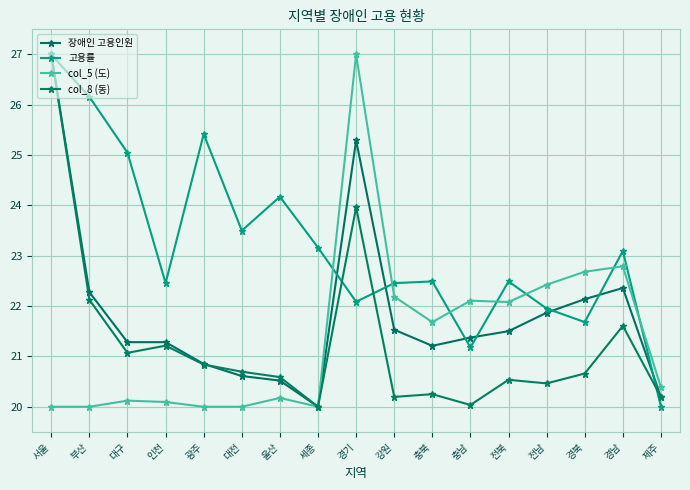

Reading left to right, transcribe all the data shown in this chart.

장애인 고용인원: 서울=27.0	부산=22.3	대구=21.3	인천=21.3	광주=20.9	대전=20.6	울산=20.5	세종=20.0	경기=25.3	강원=21.5	충북=21.2	충남=21.4	전북=21.5	전남=21.9	경북=22.1	경남=22.4	제주=20.2
고용률: 서울=27.0	부산=26.2	대구=25.0	인천=22.5	광주=25.4	대전=23.5	울산=24.2	세종=23.2	경기=22.1	강원=22.5	충북=22.5	충남=21.2	전북=22.5	전남=22.0	경북=21.7	경남=23.1	제주=20.0
col_5 (도): 서울=20.0	부산=20.0	대구=20.1	인천=20.1	광주=20.0	대전=20.0	울산=20.2	세종=20.0	경기=27.0	강원=22.2	충북=21.7	충남=22.1	전북=22.1	전남=22.4	경북=22.7	경남=22.8	제주=20.4
col_8 (동): 서울=27.0	부산=22.1	대구=21.1	인천=21.2	광주=20.8	대전=20.7	울산=20.6	세종=20.0	경기=24.0	강원=20.2	충북=20.2	충남=20.0	전북=20.5	전남=20.5	경북=20.7	경남=21.6	제주=20.2